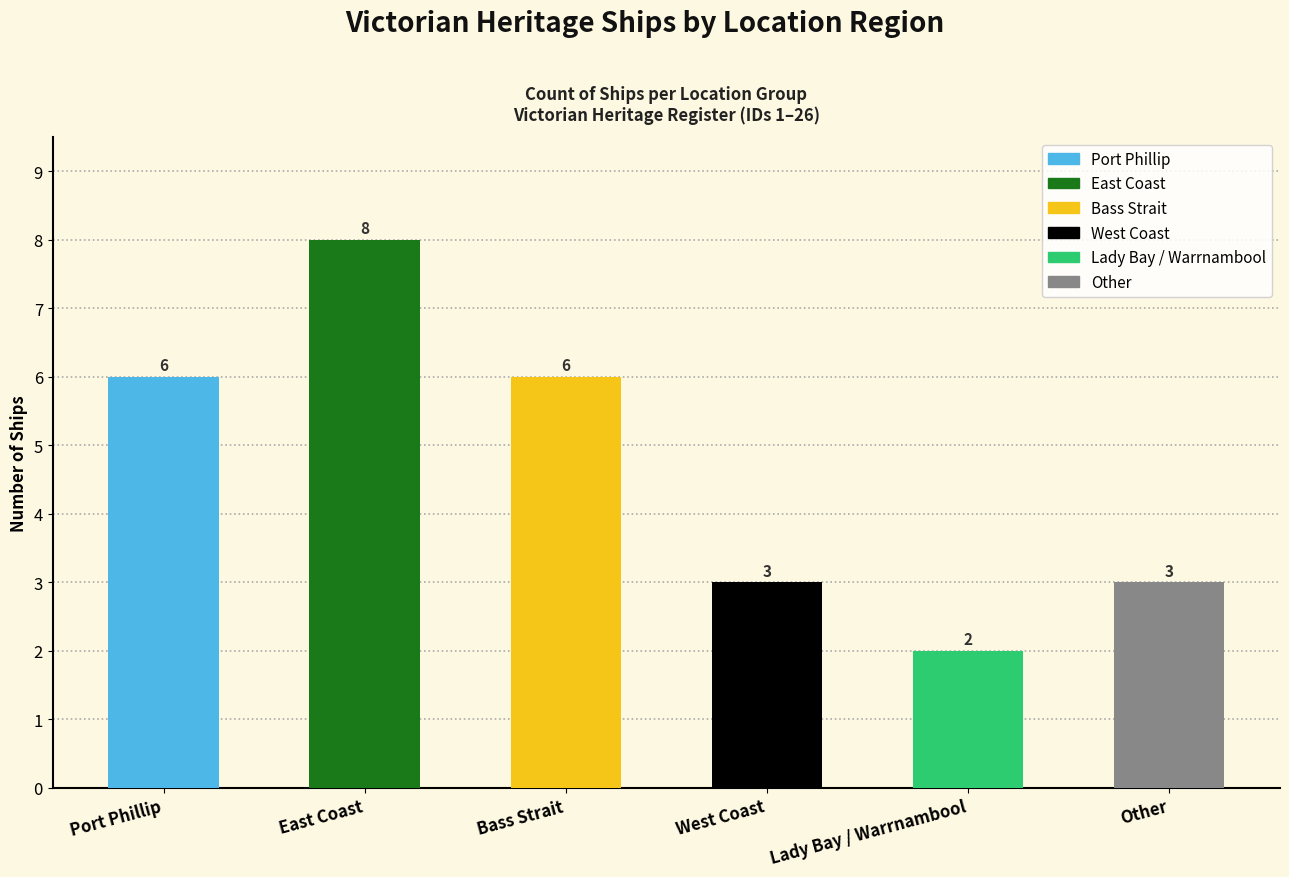

What is the sum of the values at West Coast and Lady Bay / Warrnambool?

5